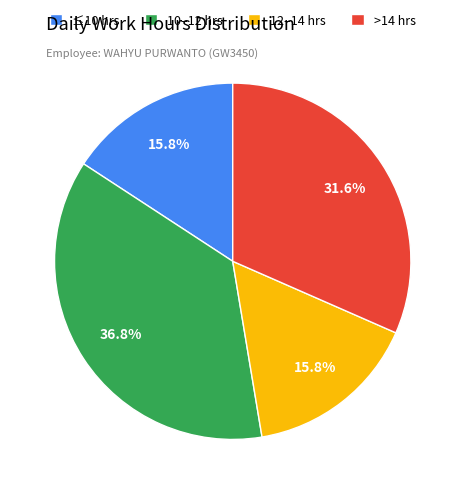

How much of the chart is everything except >14 hrs?

68.4%